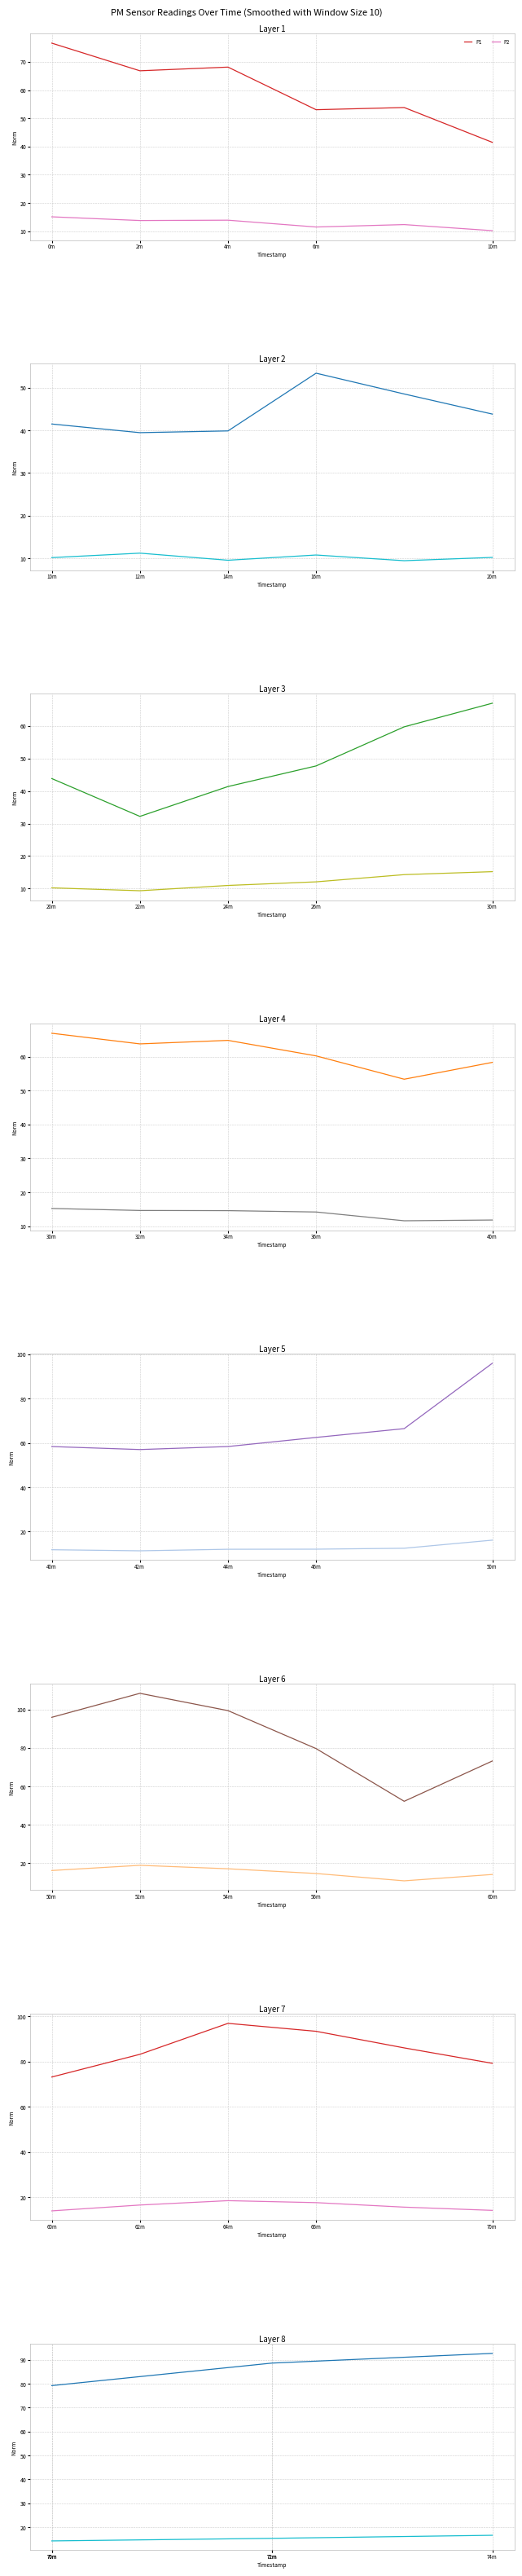

Between 74m and 72m, which is larger?

74m